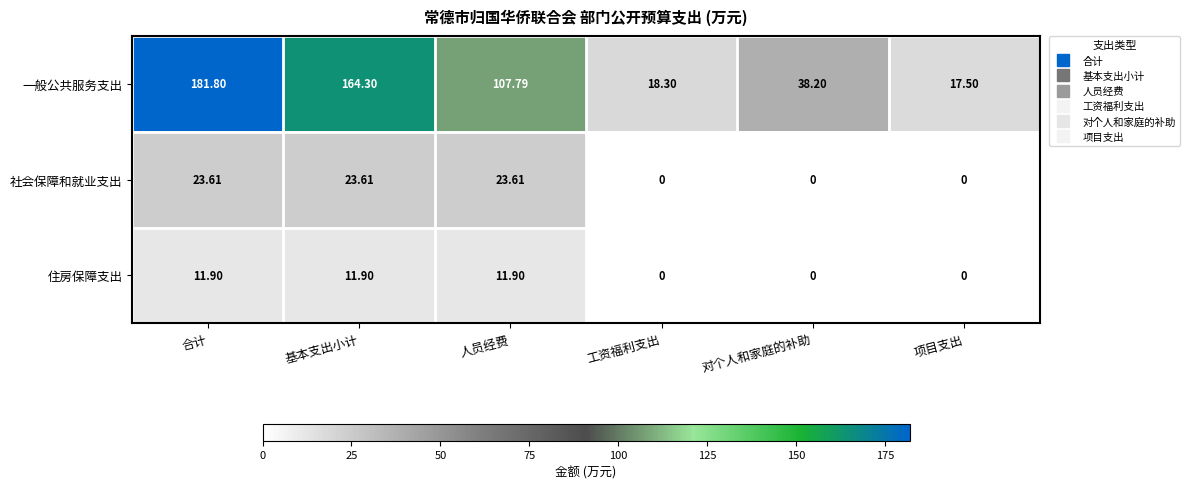

Between 基本支出小计 and 对个人和家庭的补助, which series saw the biggest shift?

一般公共服务支出